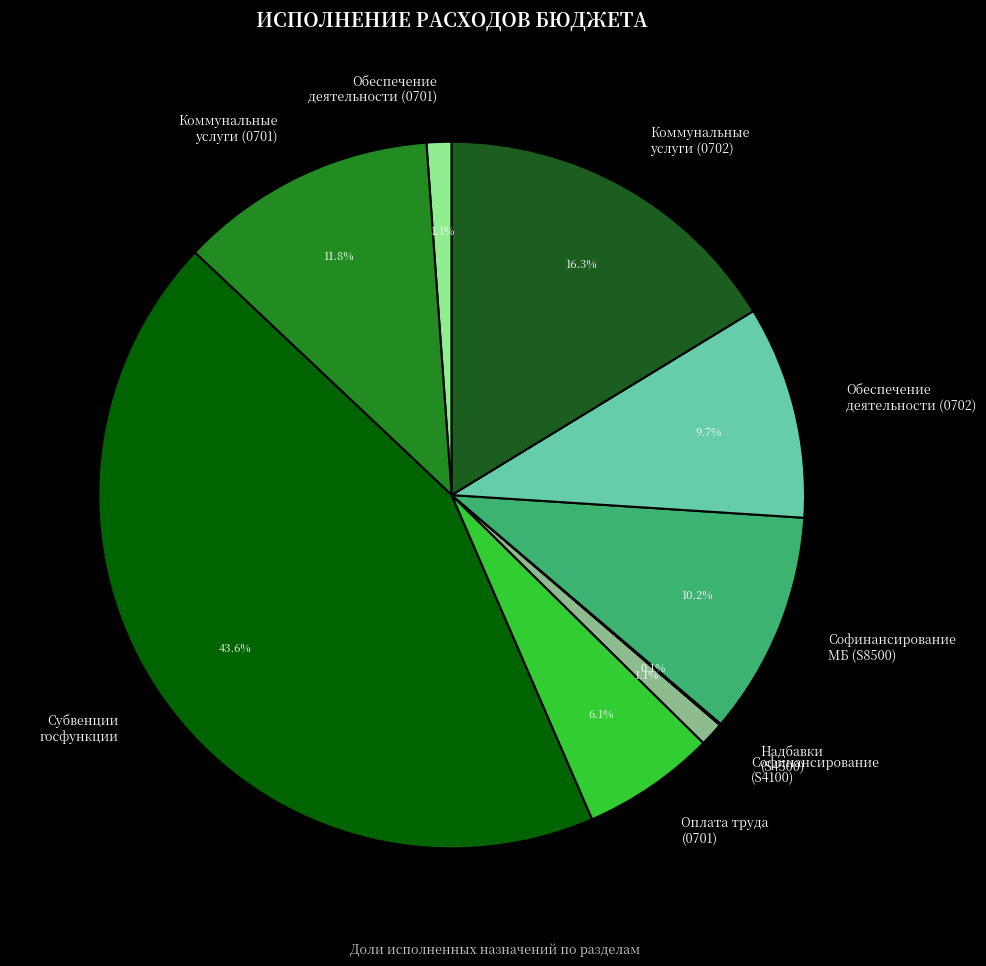

Is there any slice that represents more than half of the pie?

No